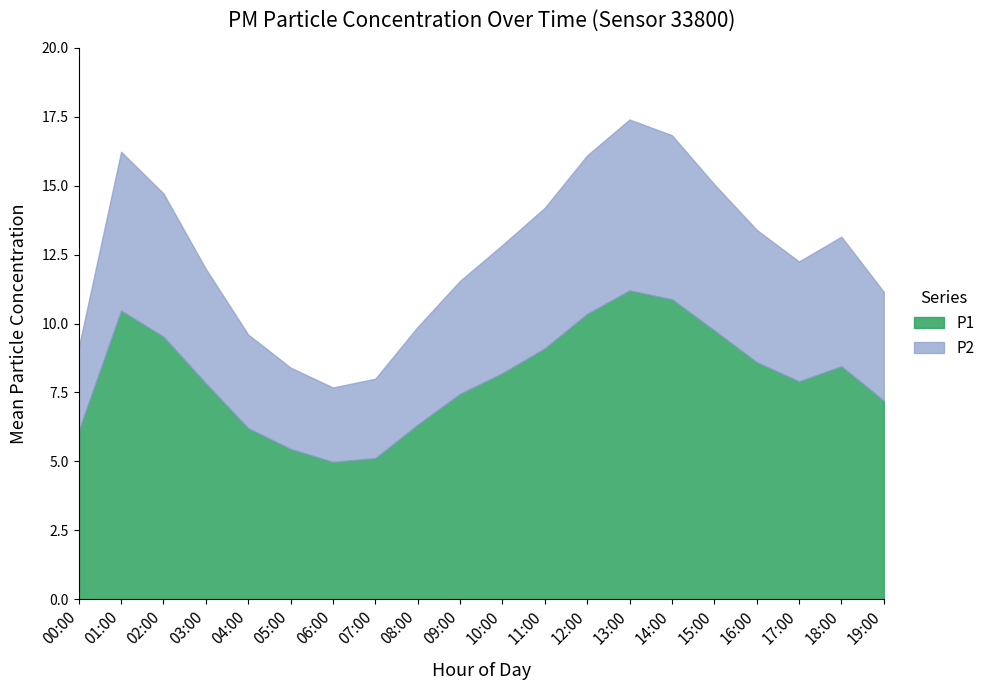

True or false: P2 has more than 2 points higher than both neighbors.

True